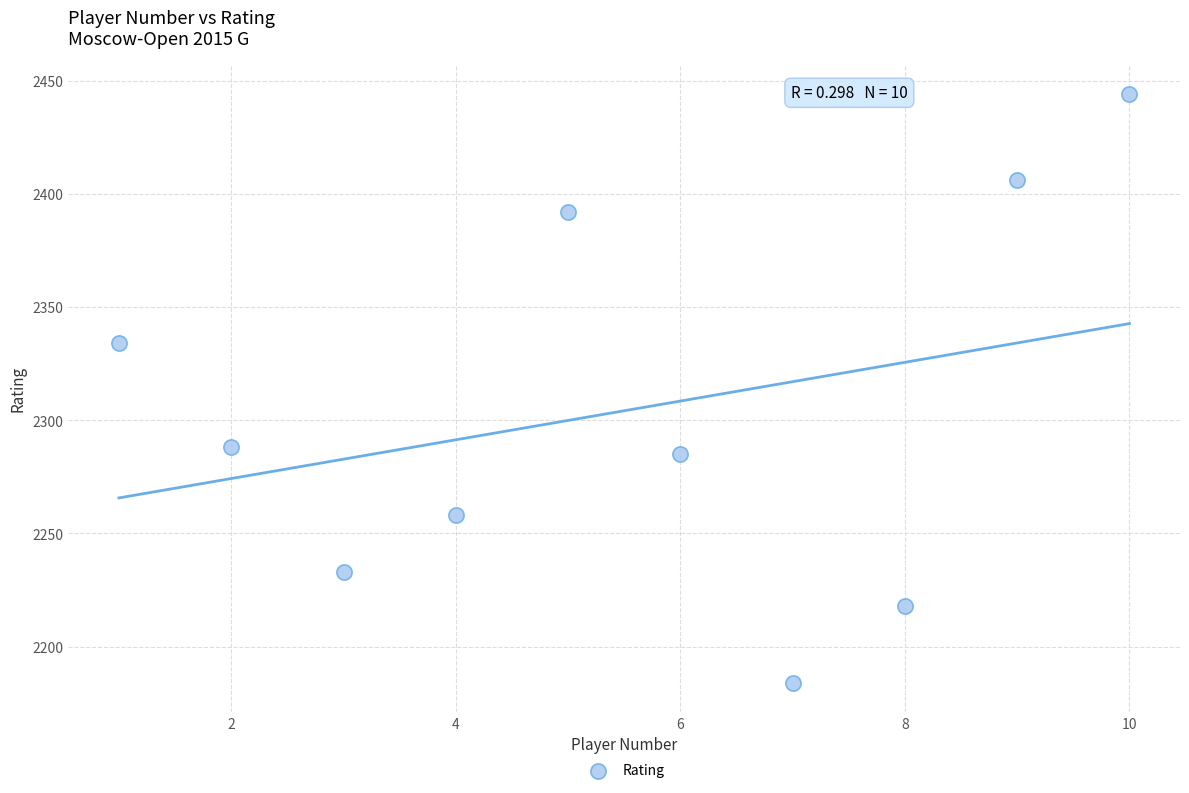

What Y value in the scatter plot is closest to 2314?

2334